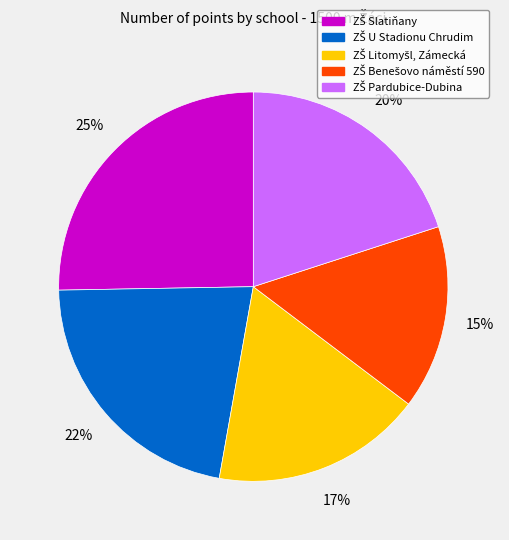

To the nearest percent, what is the average slice percentage?

20%